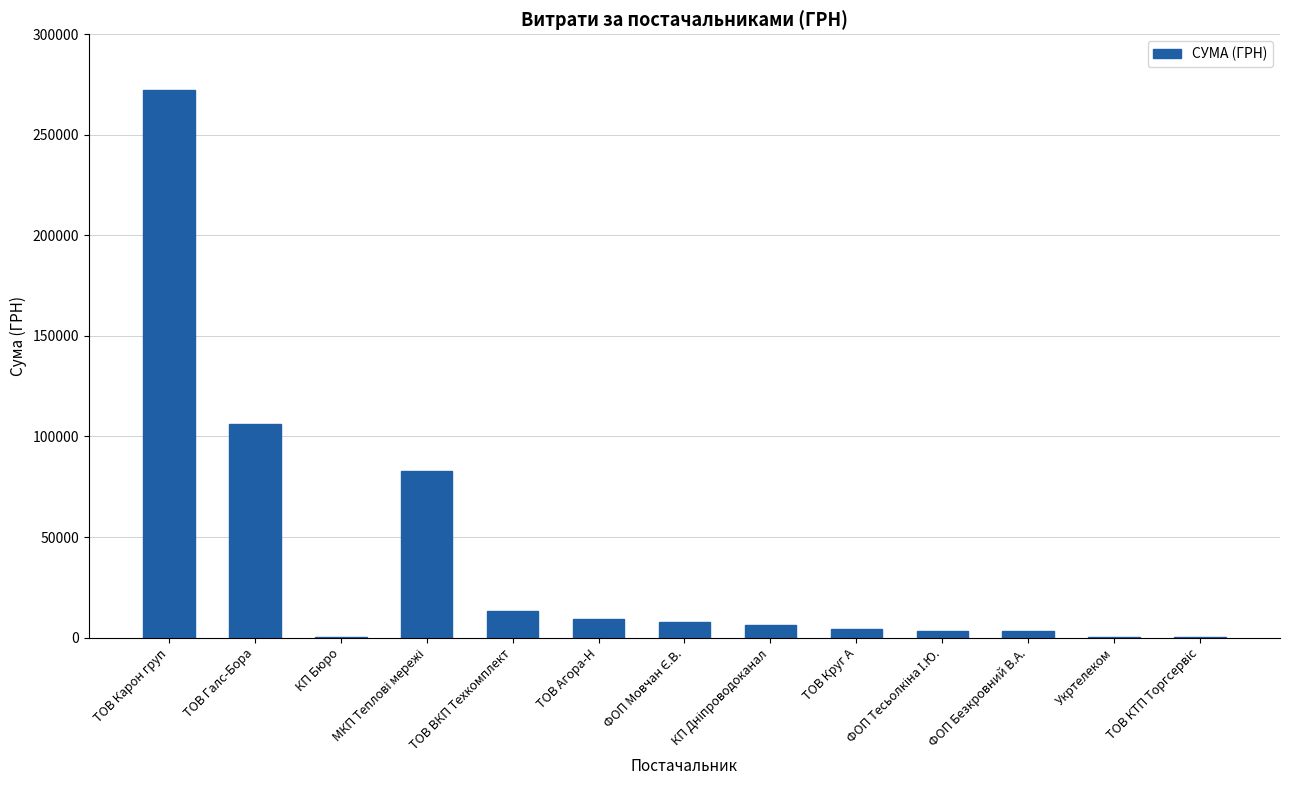

At which label is the value closest to 136253?

ТОВ Галс-Бора